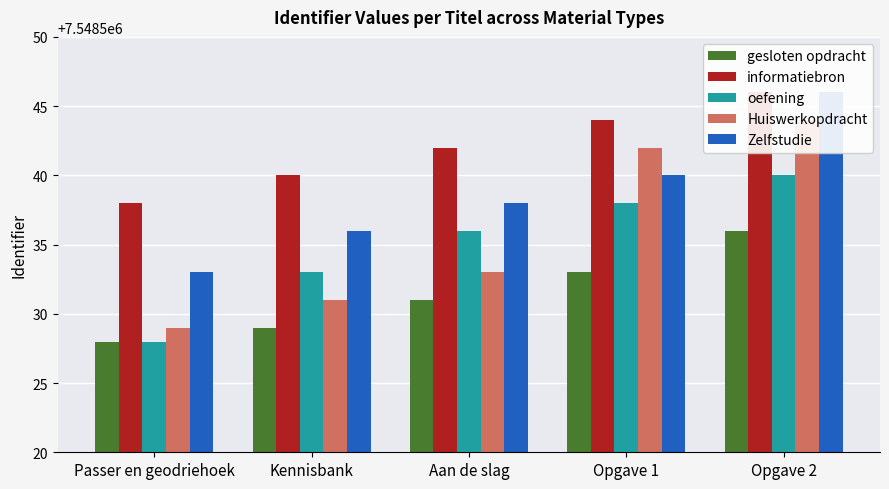

Rank the series by their maximum value, from lowest to highest.

gesloten opdracht, oefening, Huiswerkopdracht, informatiebron, Zelfstudie